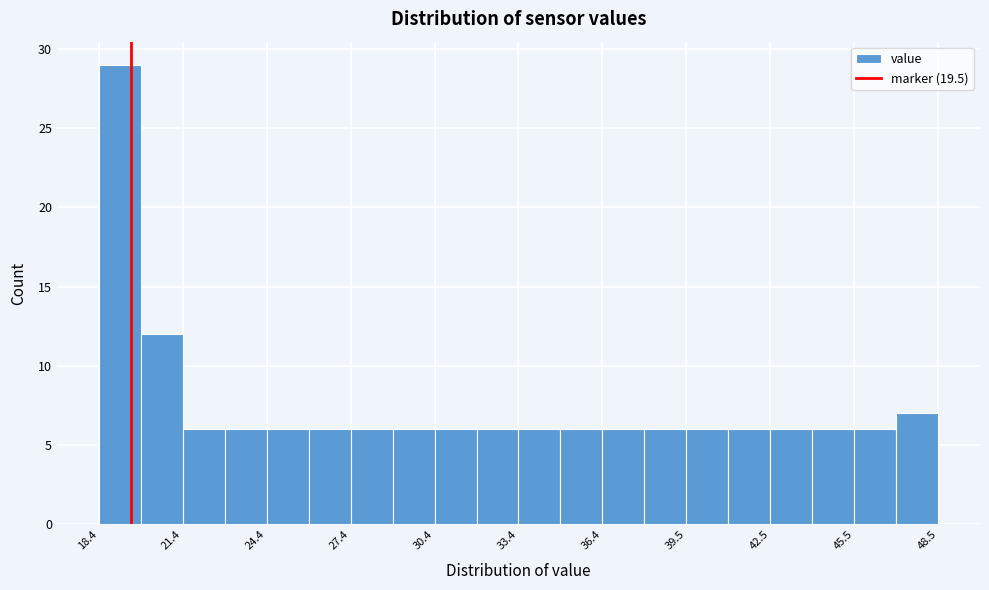

Around what value on the x-axis is the tallest bar? Give the approximate position of its centre, as read against the axis.

19.0